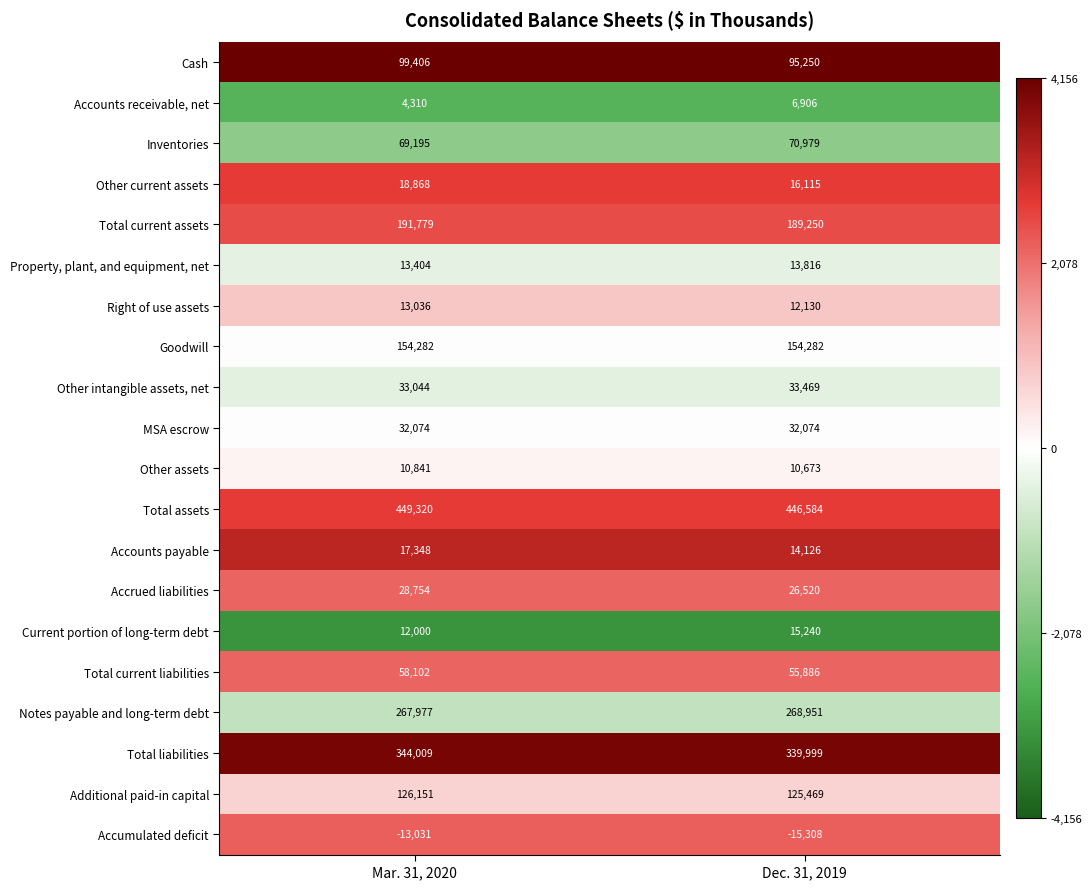

What is the greatest value displayed?

449320